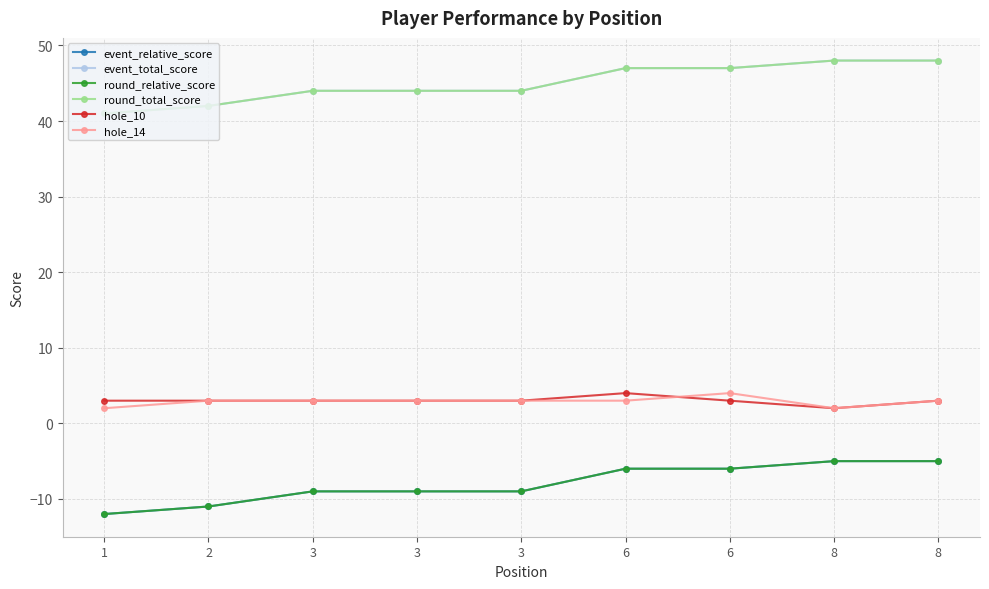

At which category does hole_10 reach its first local valley?

8